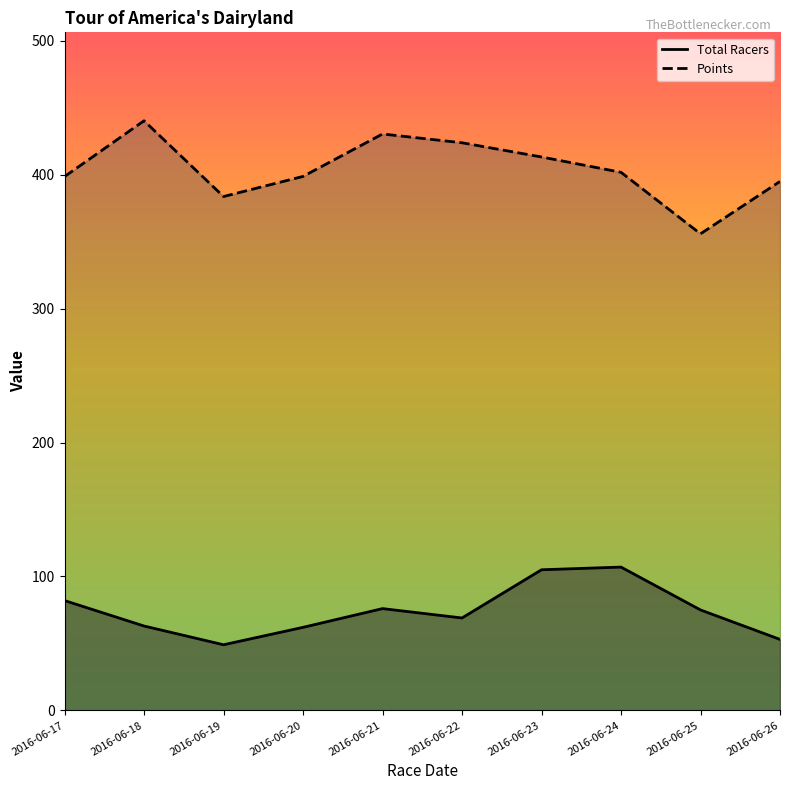

What is the highest value of the Total Racers series?

107.0